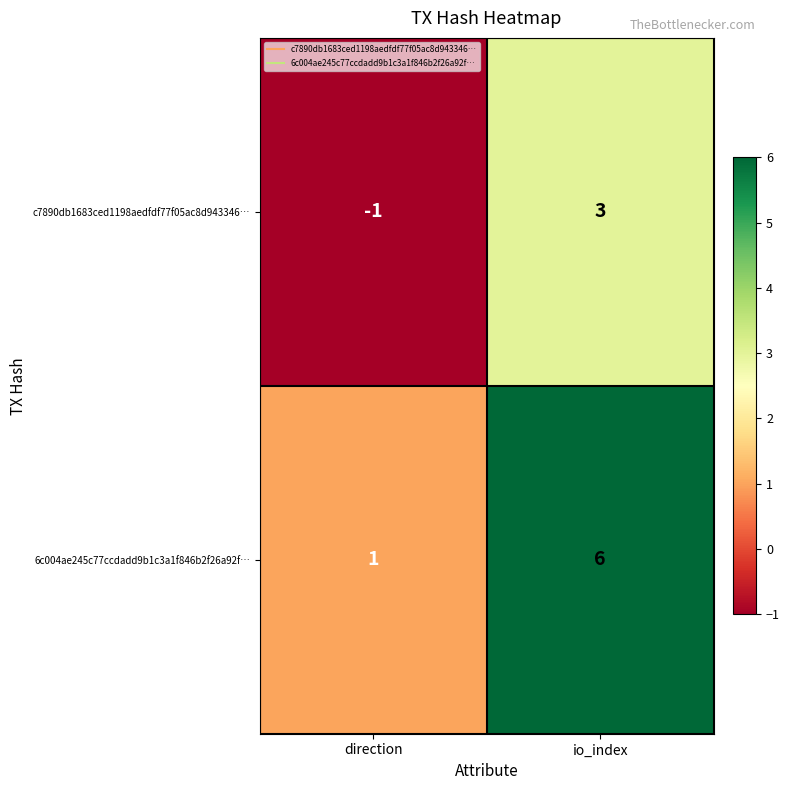

Which series changed the most between direction and io_index?

6c004ae245c77ccdadd9b1c3a1f846b2f26a92f…